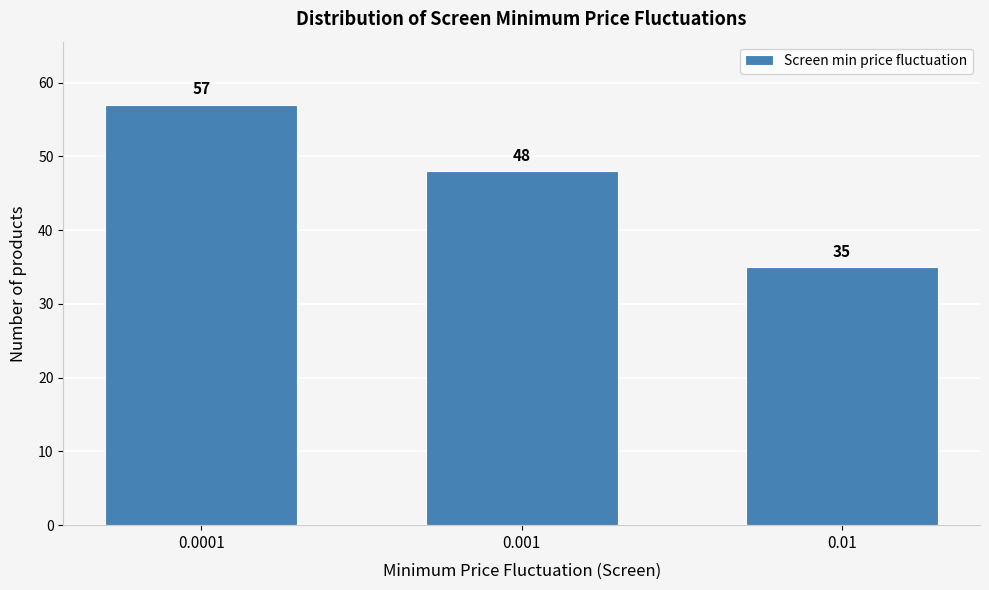

Reading left to right, transcribe all the data shown in this chart.

0.0001=57	0.001=48	0.01=35